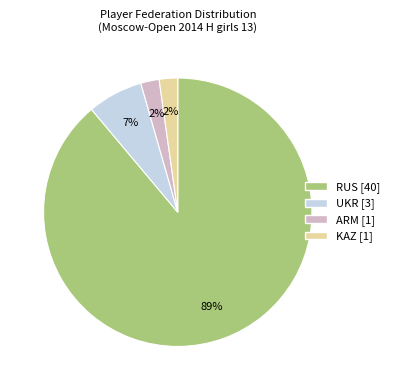

Count the number of slices in the pie.

4